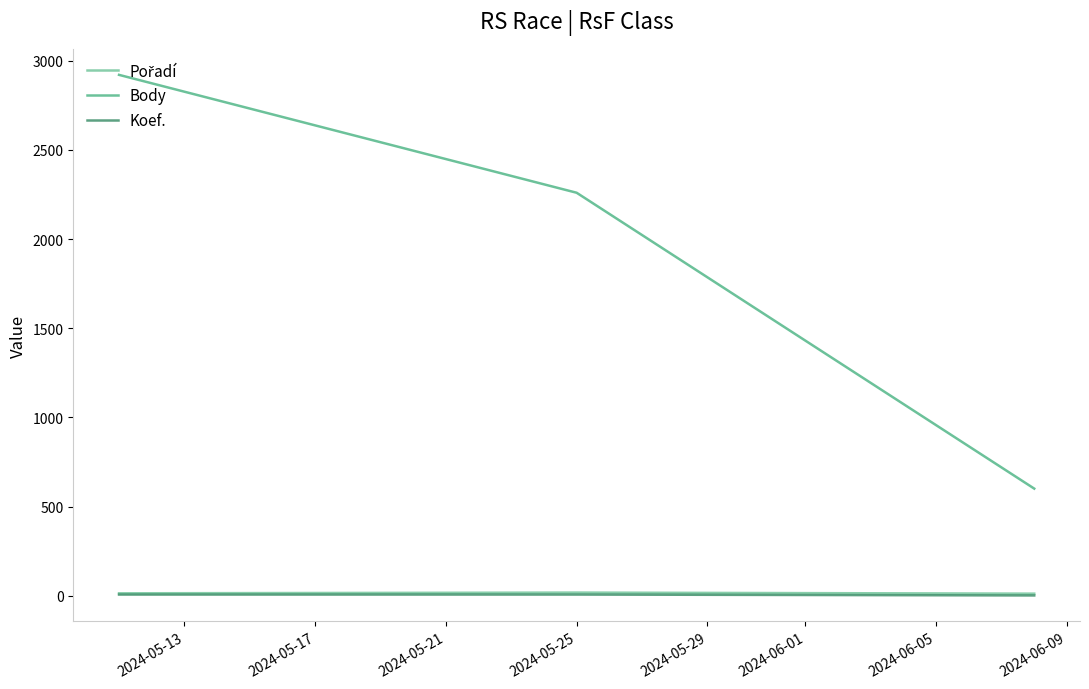

Which series has the widest spread of values?

Body